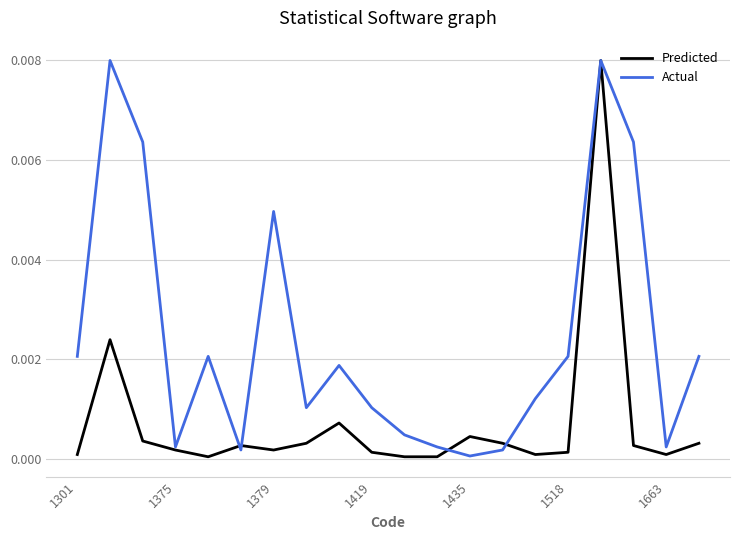

Which series has the largest total across all categories?

Actual